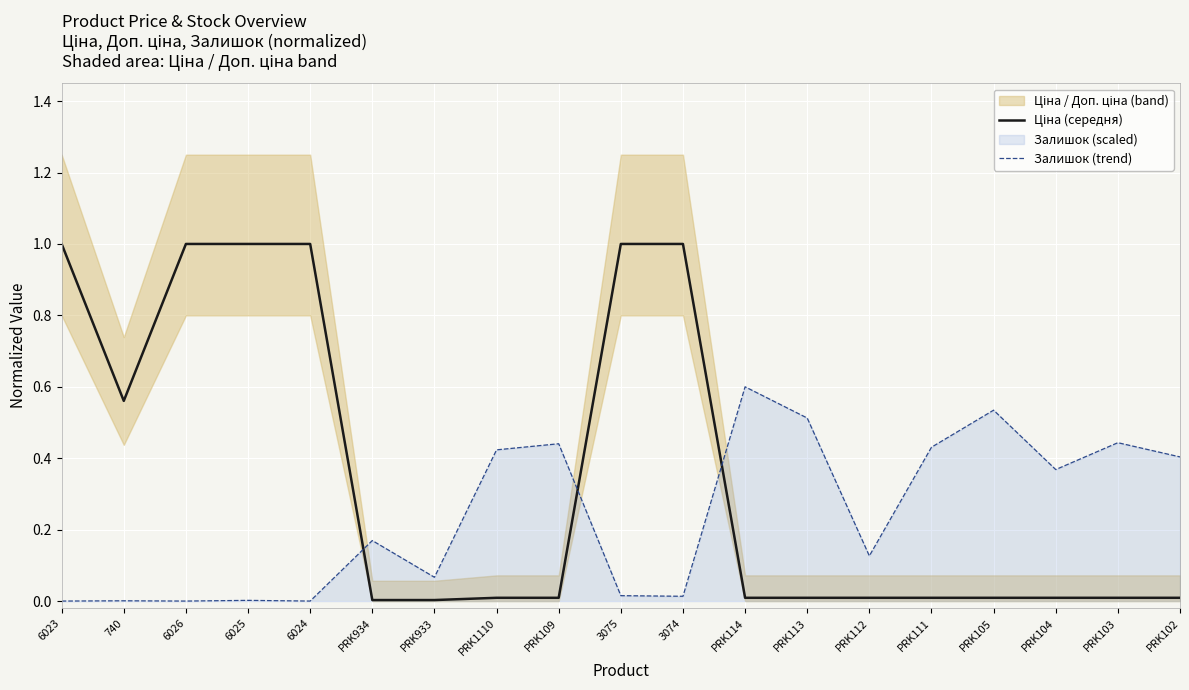

True or false: Ціна (середня) and Залишок (trend) cross at least once.

True